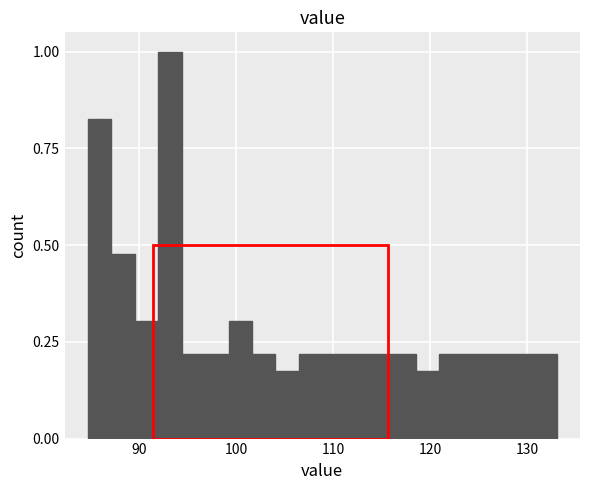

Around what value on the x-axis is the tallest bar? Give the approximate position of its centre, as read against the axis.

93